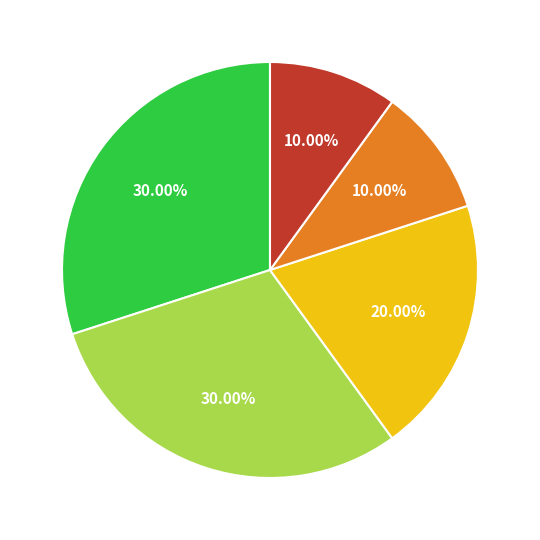

Does any single category account for the majority?

No